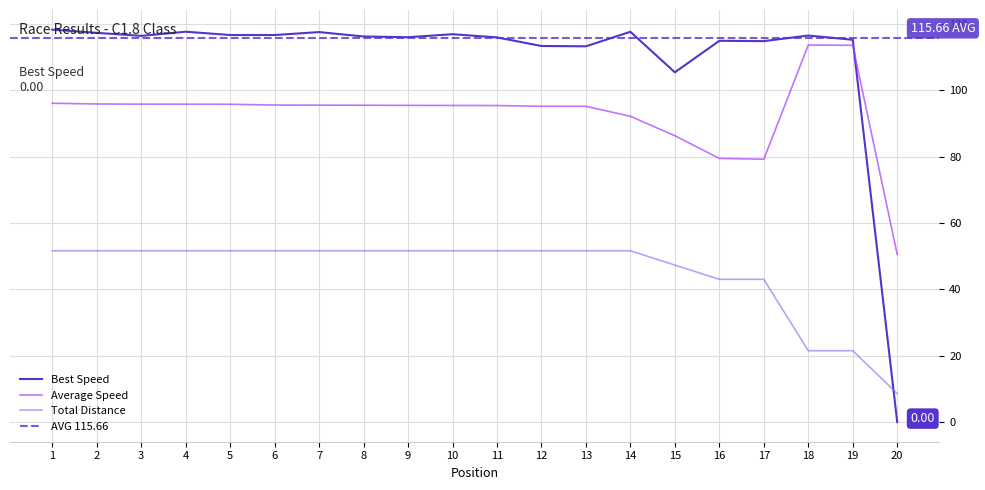

Does the chart display data point markers on the line(s)?

No